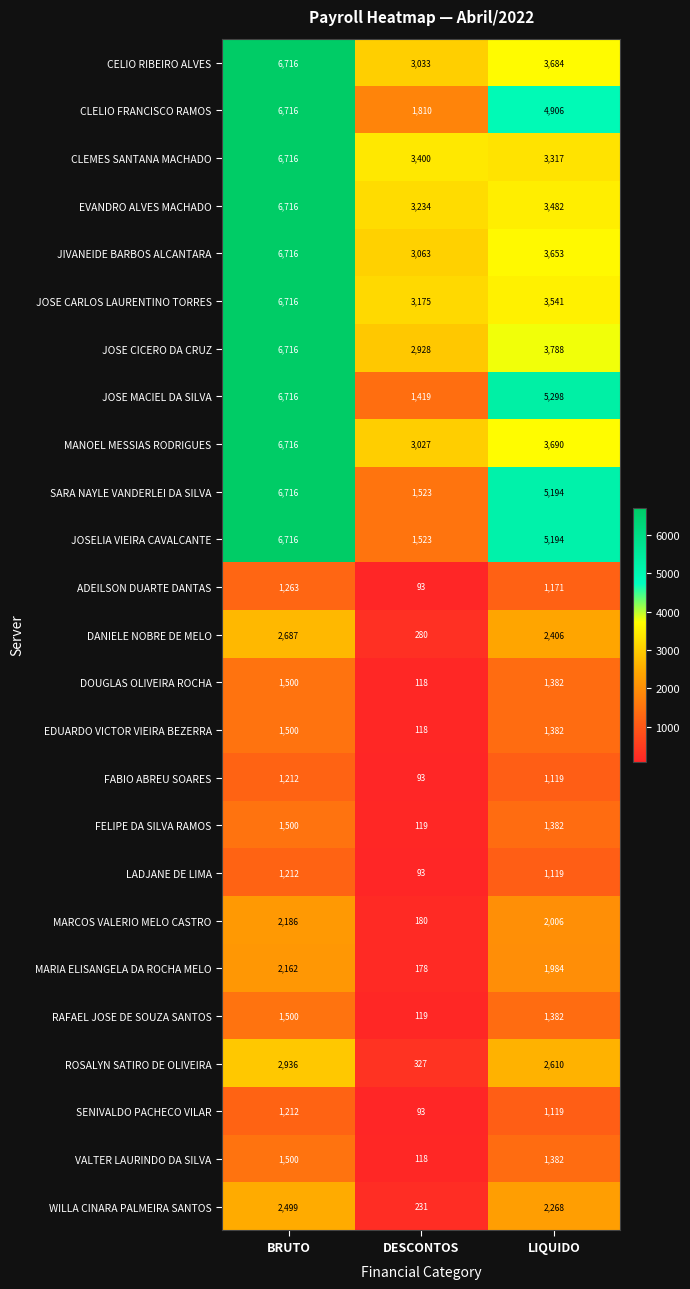

Between BRUTO and DESCONTOS, which series saw the biggest shift?

JOSE MACIEL DA SILVA